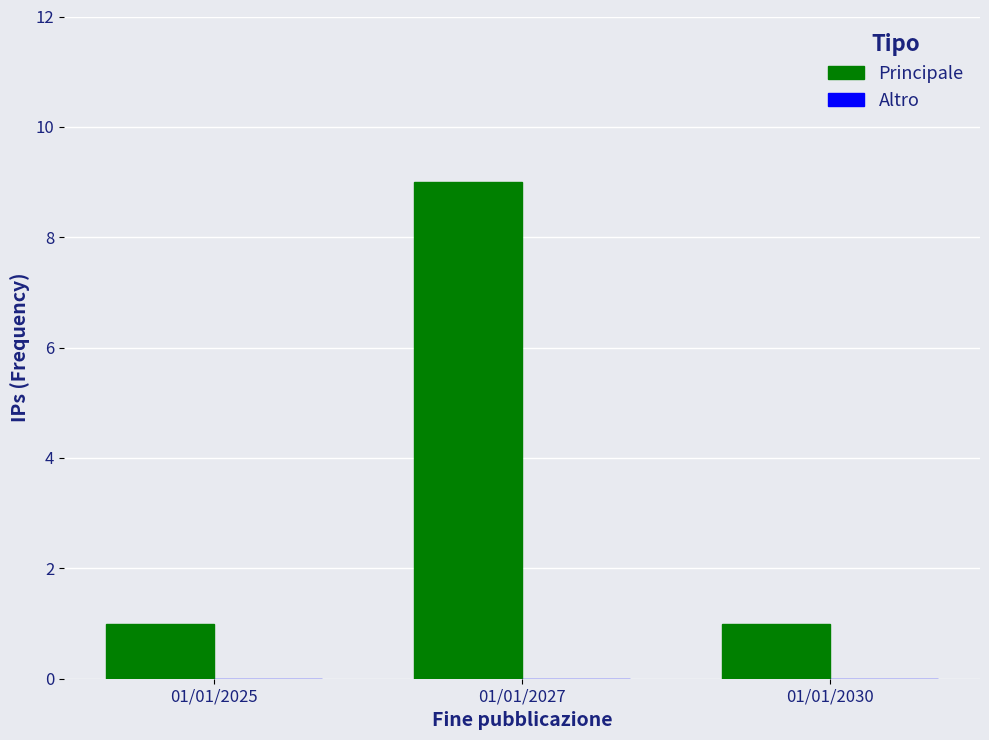

Which label corresponds to the largest value in the chart?

01/01/2027